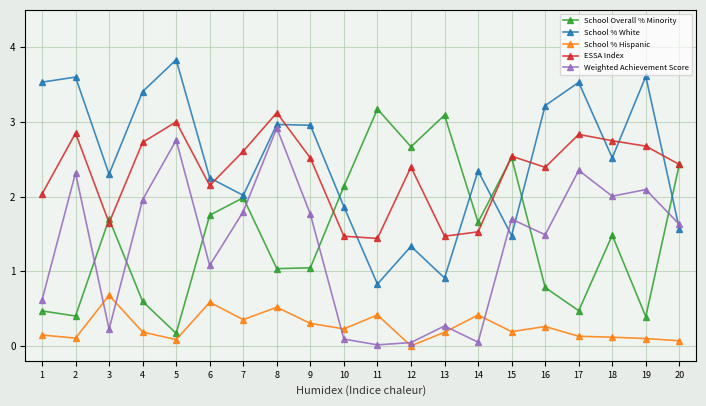

Is the value of ESSA Index at 19 greater than the value of School % White at 9?

No